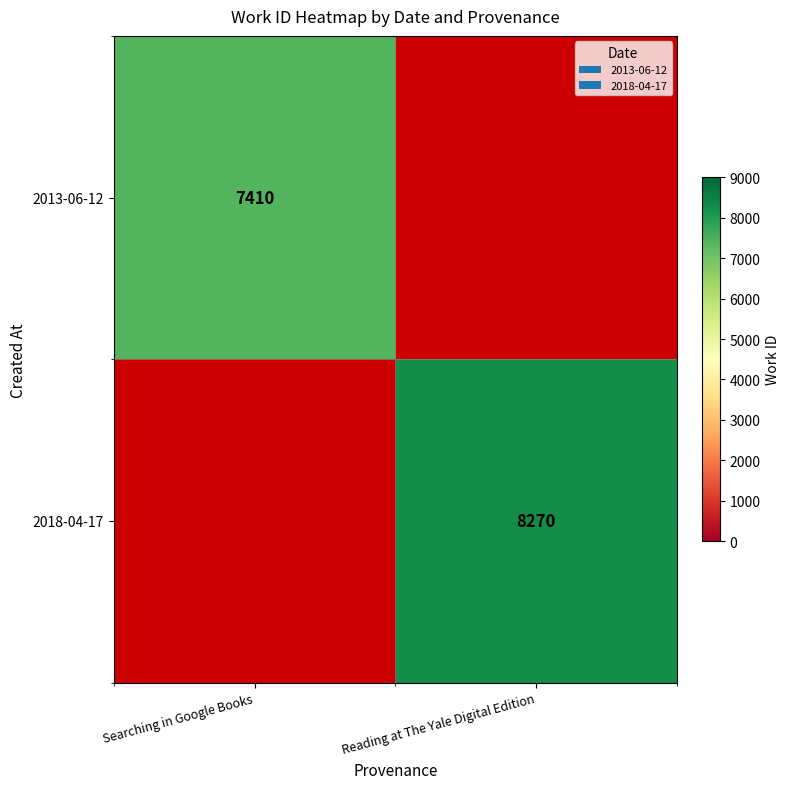

The 2018-04-17 series shows 8270 at Reading at The Yale Digital Edition. True or false?

True